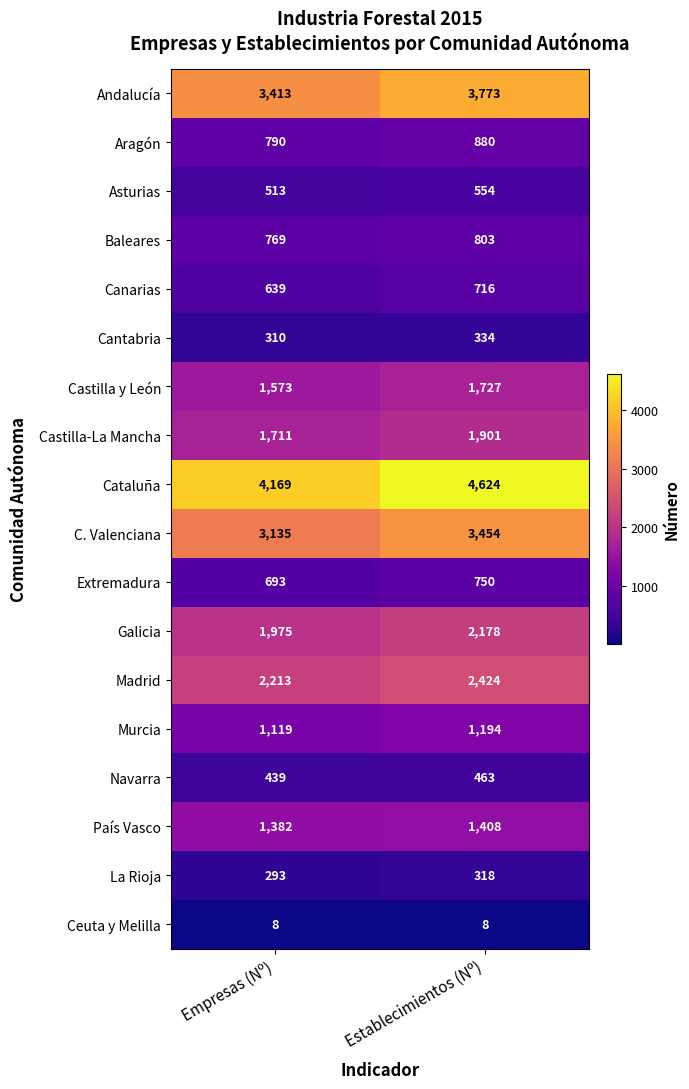

Rank the series by their maximum value, from lowest to highest.

Ceuta y Melilla, La Rioja, Cantabria, Navarra, Asturias, Canarias, Extremadura, Baleares, Aragón, Murcia, País Vasco, Castilla y León, Castilla-La Mancha, Galicia, Madrid, C. Valenciana, Andalucía, Cataluña